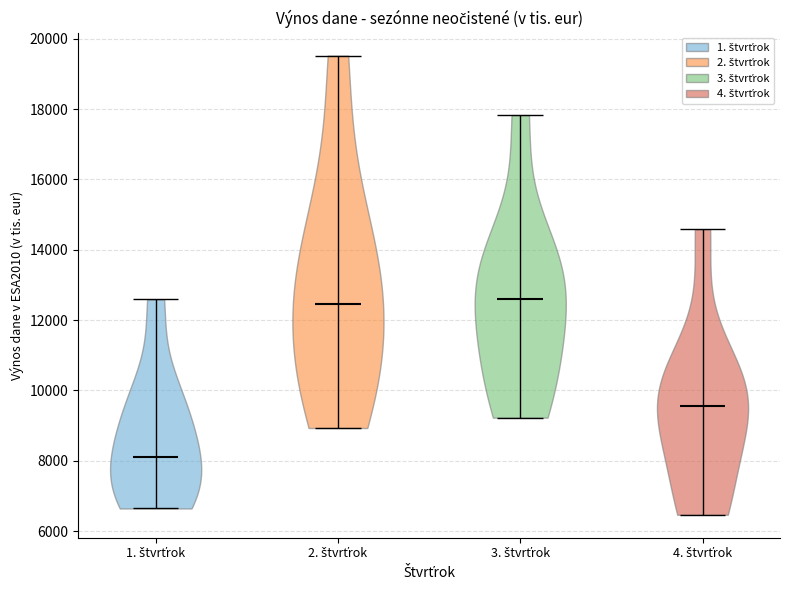

What is the lowest point the violin for 1. štvrťrok reaches on the y-axis? The values are not printed on the chart, so give them approximately, as read against the axis.

6600